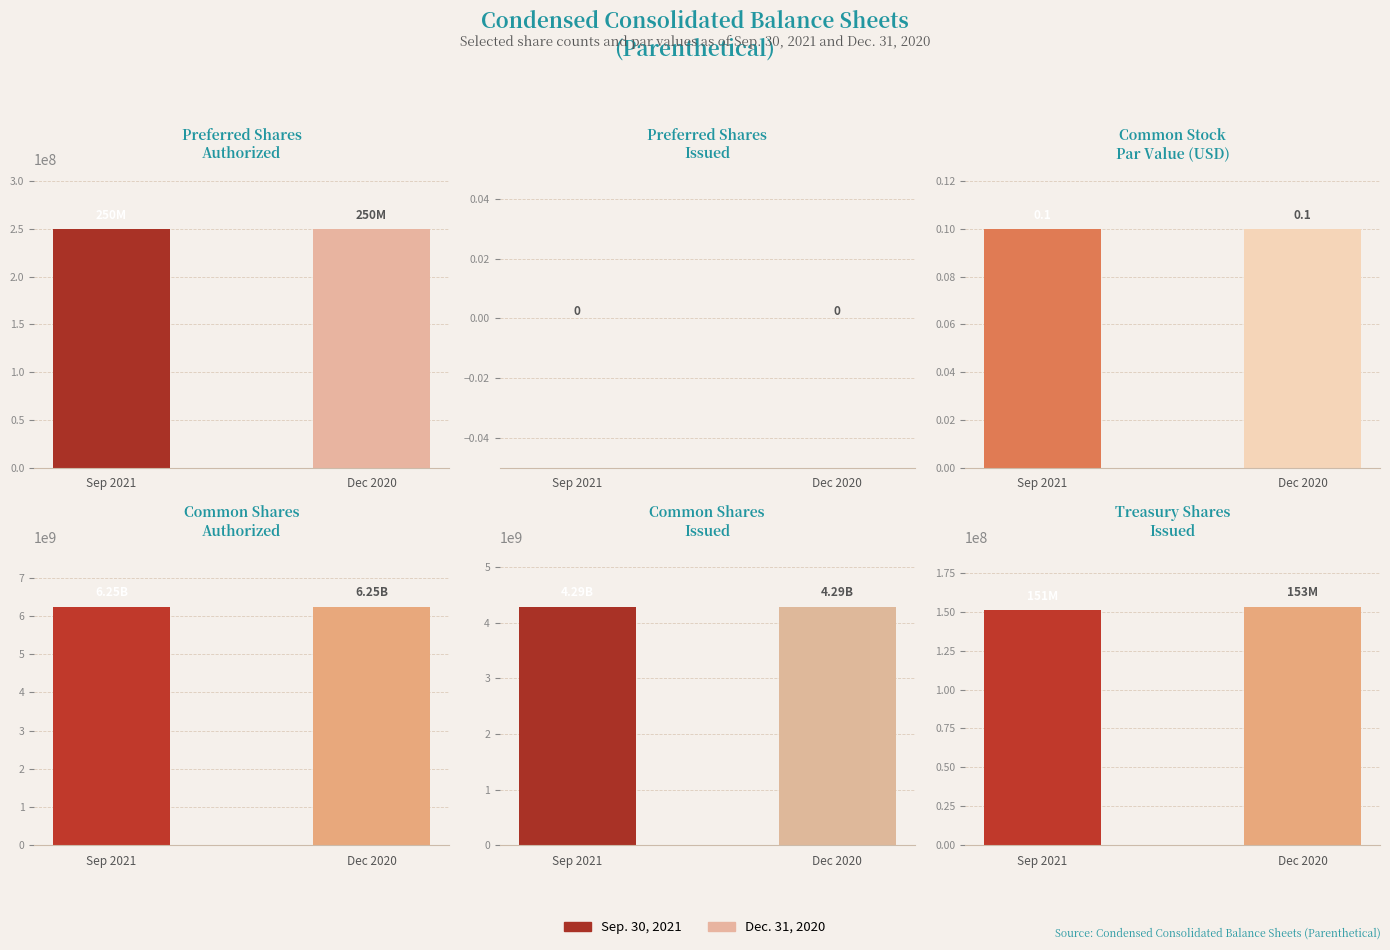

Rank the series at Preferred shares
authorized from lowest to highest value.

Sep. 30, 2021, Dec. 31, 2020